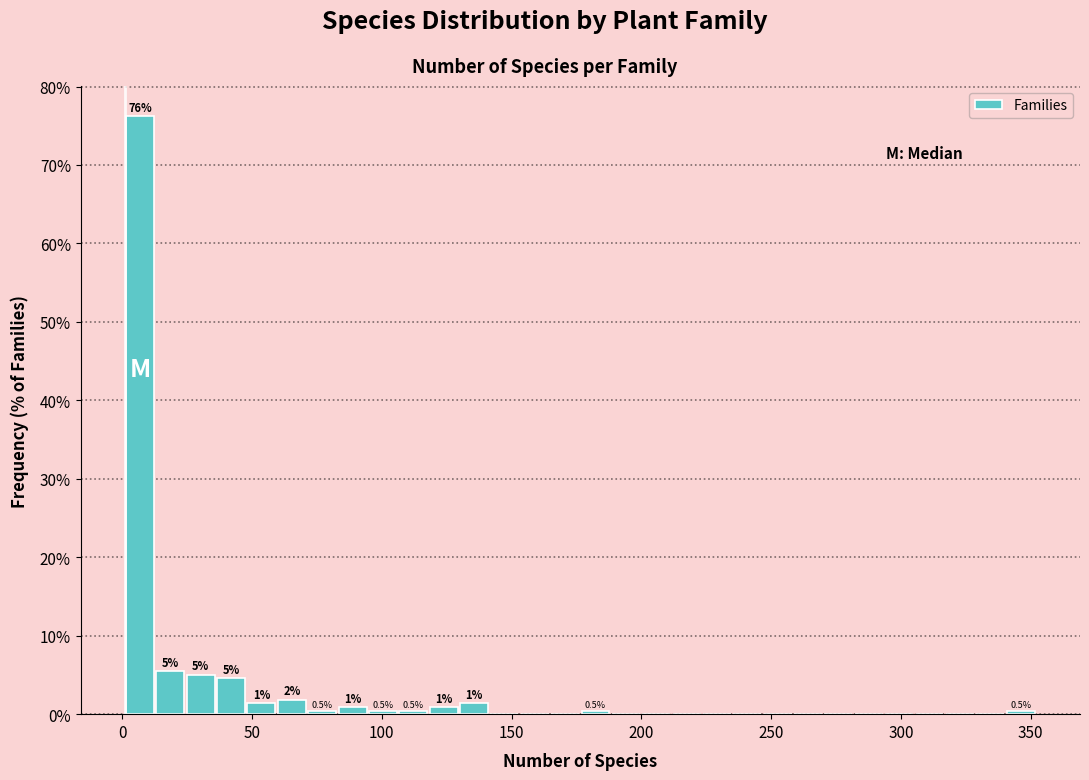

Around what value on the x-axis is the tallest bar? Give the approximate position of its centre, as read against the axis.

5